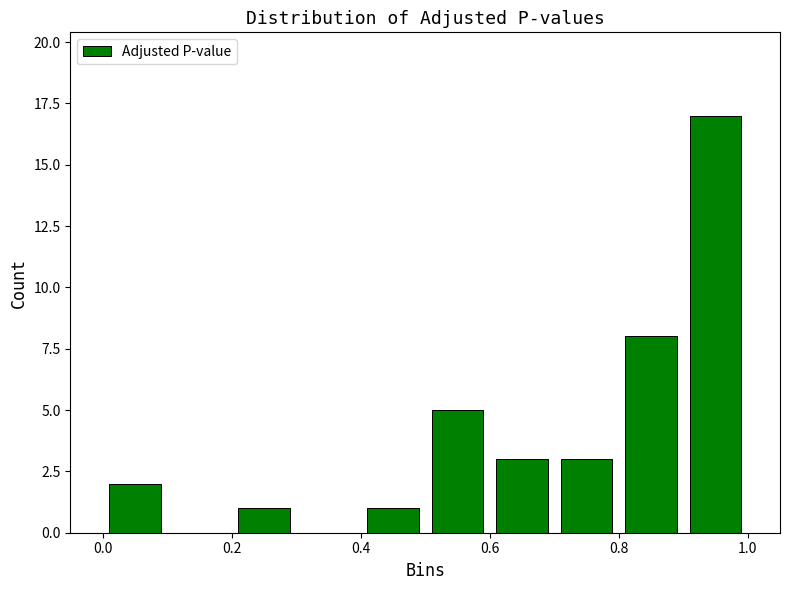

What is the height of the bar covering 0.2 to 0.3 on the x-axis? The values are not printed on the chart, so give them approximately, as read against the axis.

1